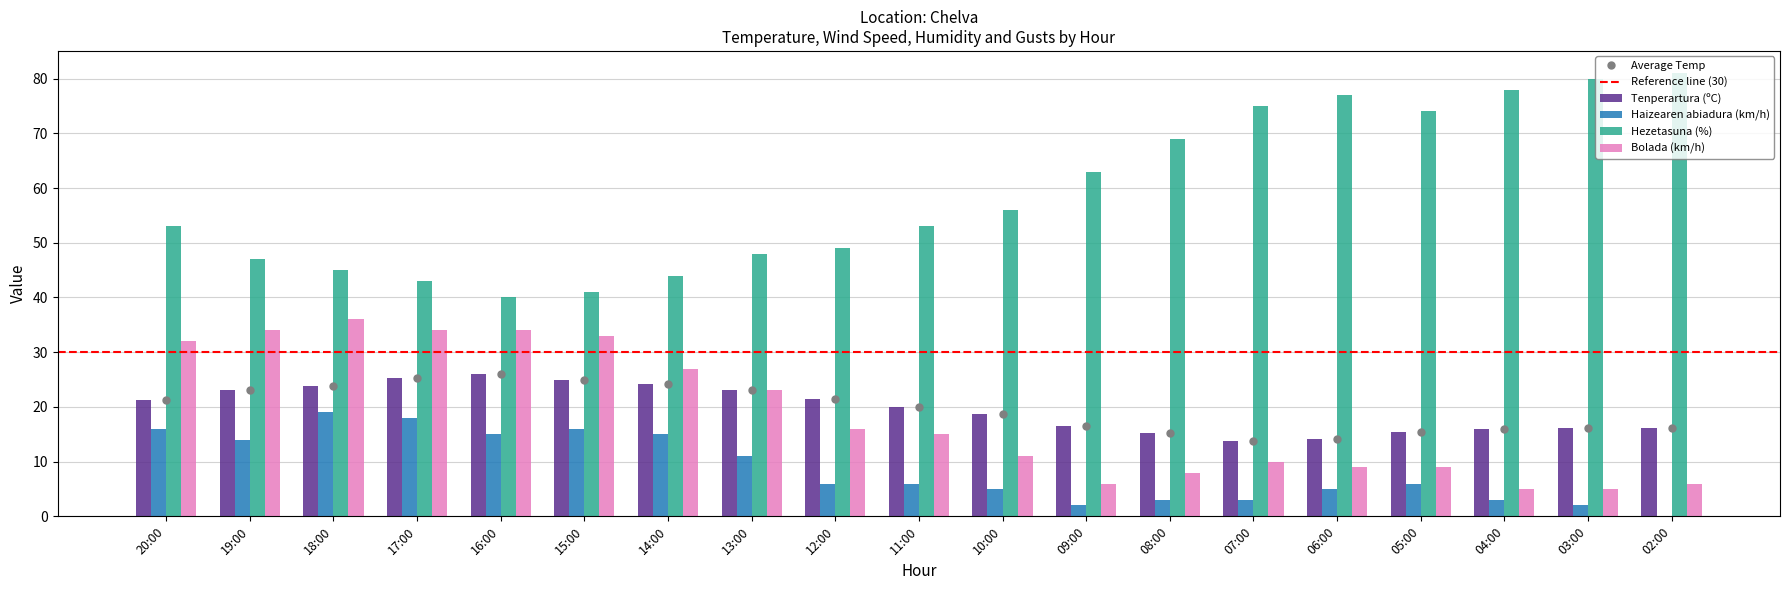

What is the total value across all series at 06:00?

105.2